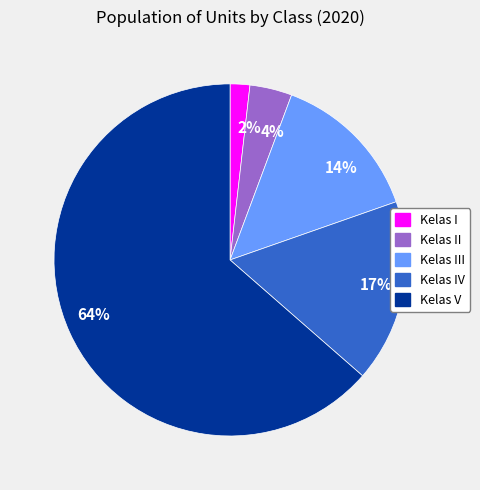

Does any single category account for the majority?

Yes